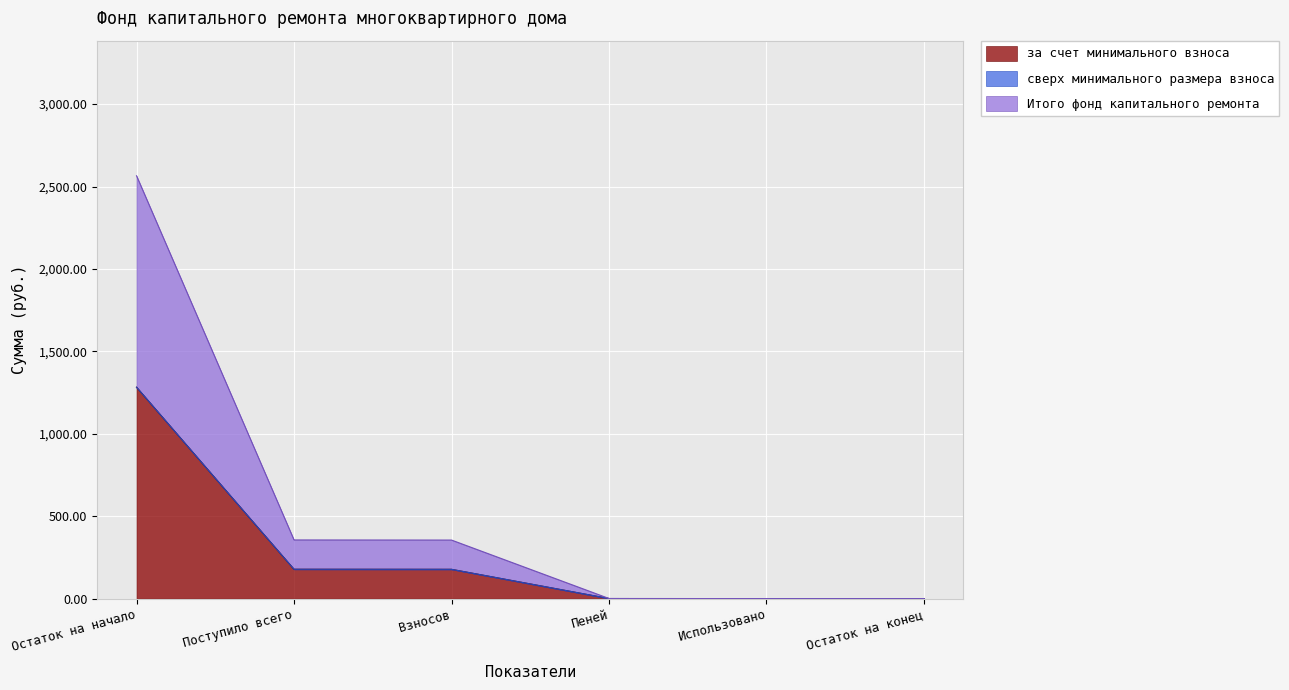

True or false: за счет минимального взноса and Итого фонд капитального ремонта intersect in this chart.

False